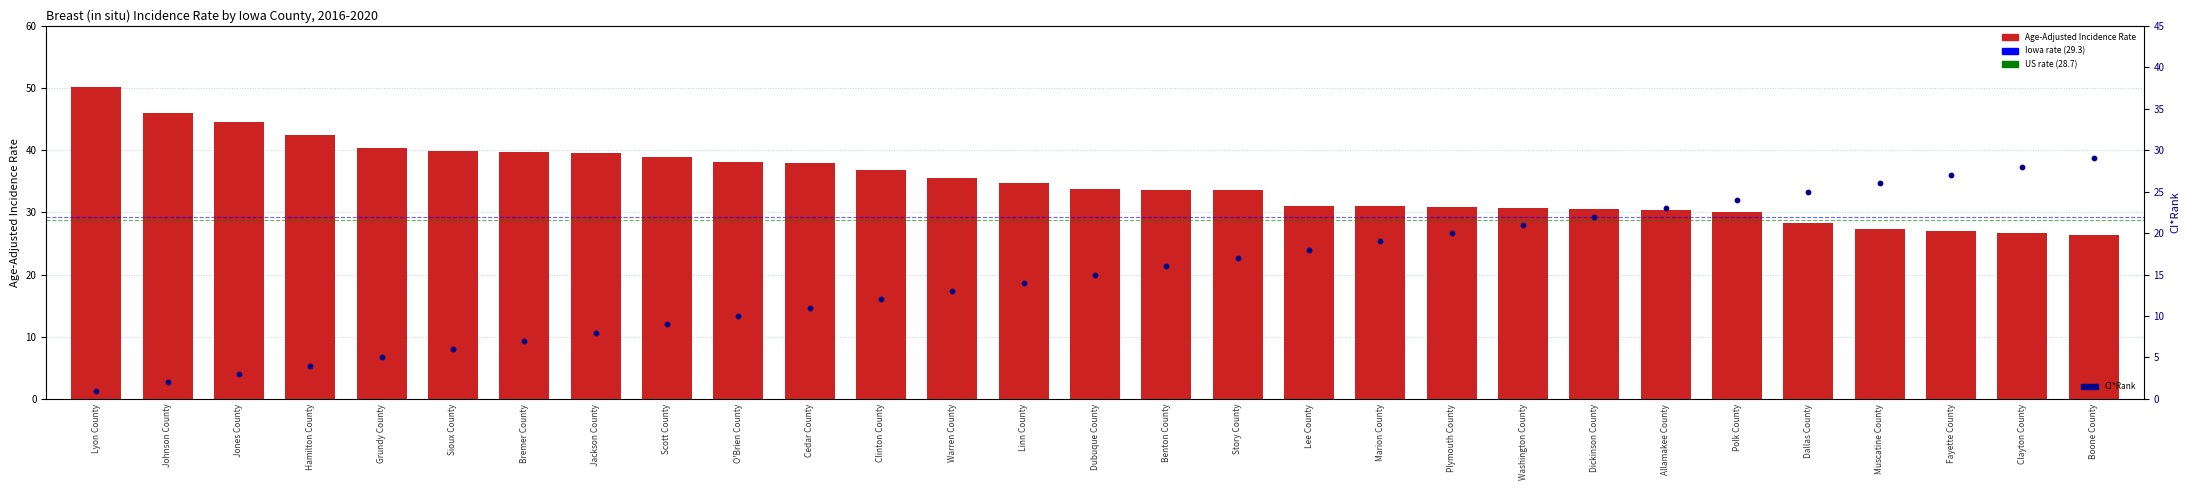

What are all the series names shown in the legend?

Age-Adjusted Incidence Rate, CI*Rank